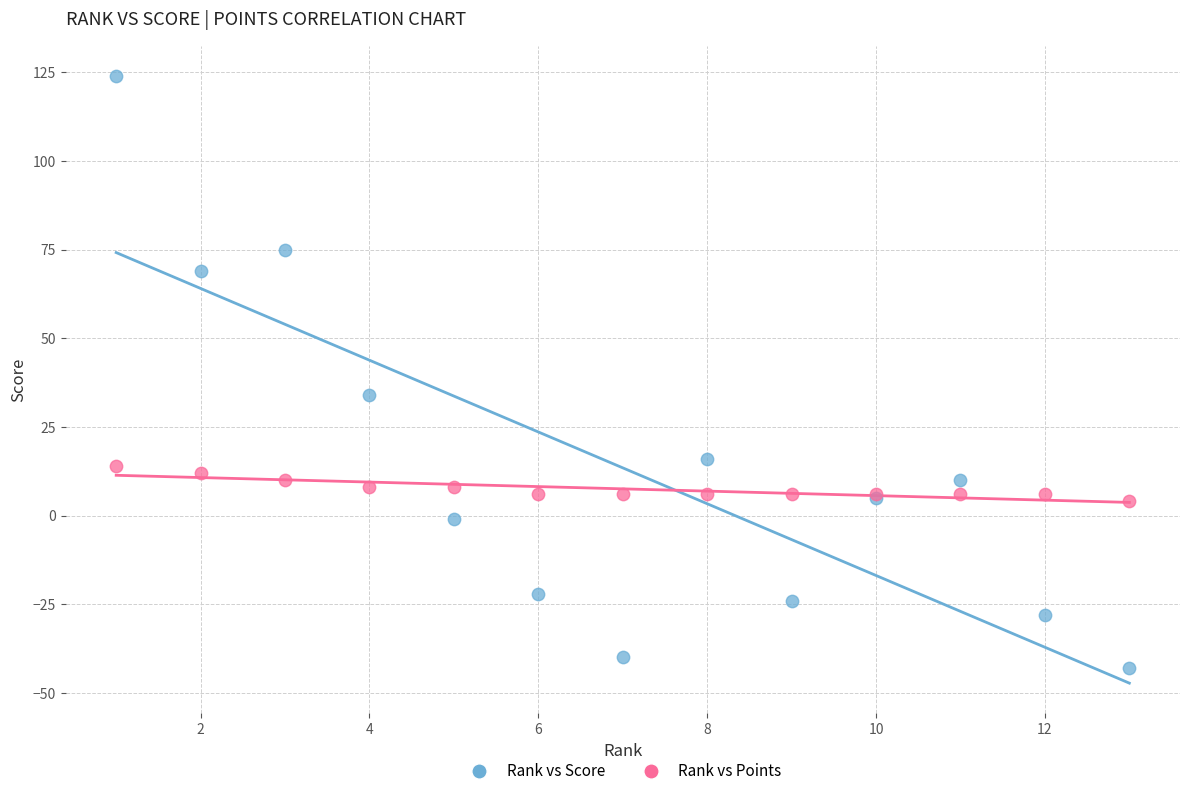

What are all the series names shown in the legend?

Rank vs Score, Rank vs Points